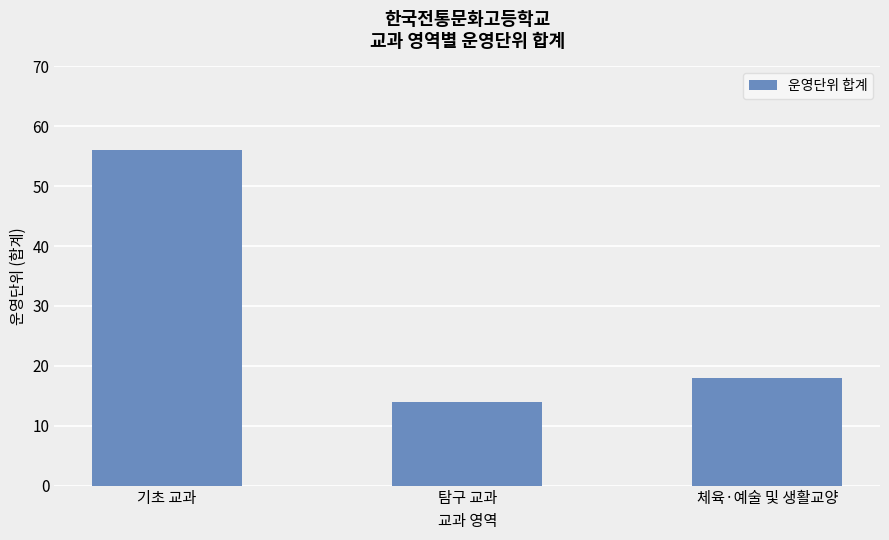

Reading right to left, list all the values displayed in this chart.

체육·예술 및 생활교양=18	탐구 교과=14	기초 교과=56